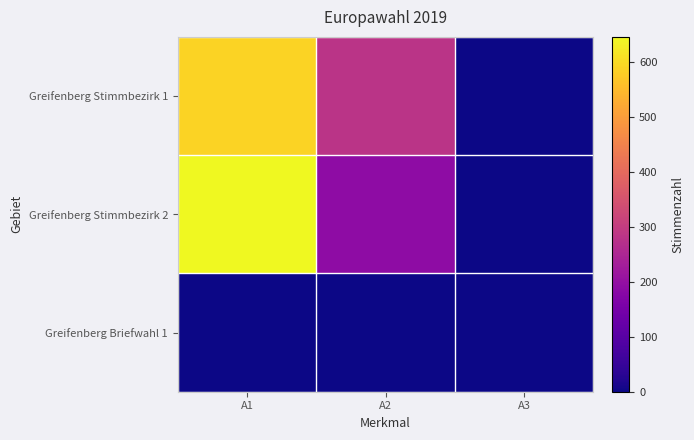

How many data points does each series have?

3